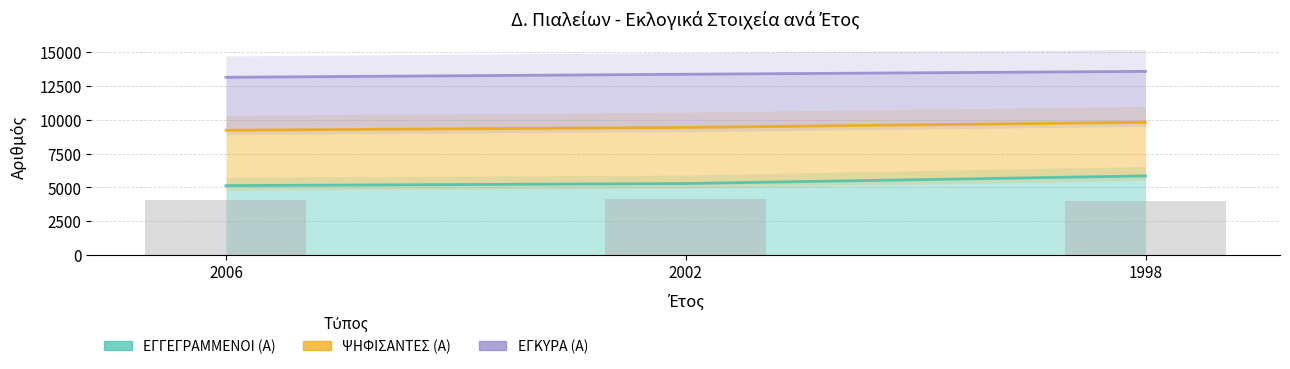

What is the sum of all ΕΓΓΕΓΡΑΜΜΕΝΟΙ (Α) values?

16264